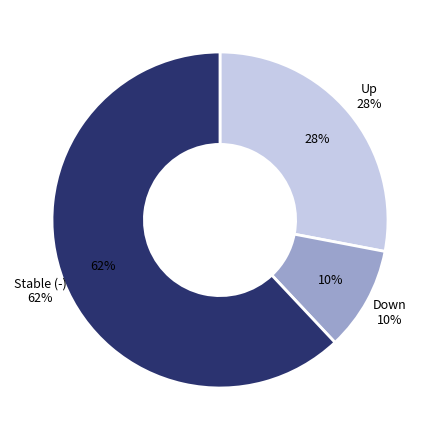

The - slice represents 16% of the pie. True or false?

False